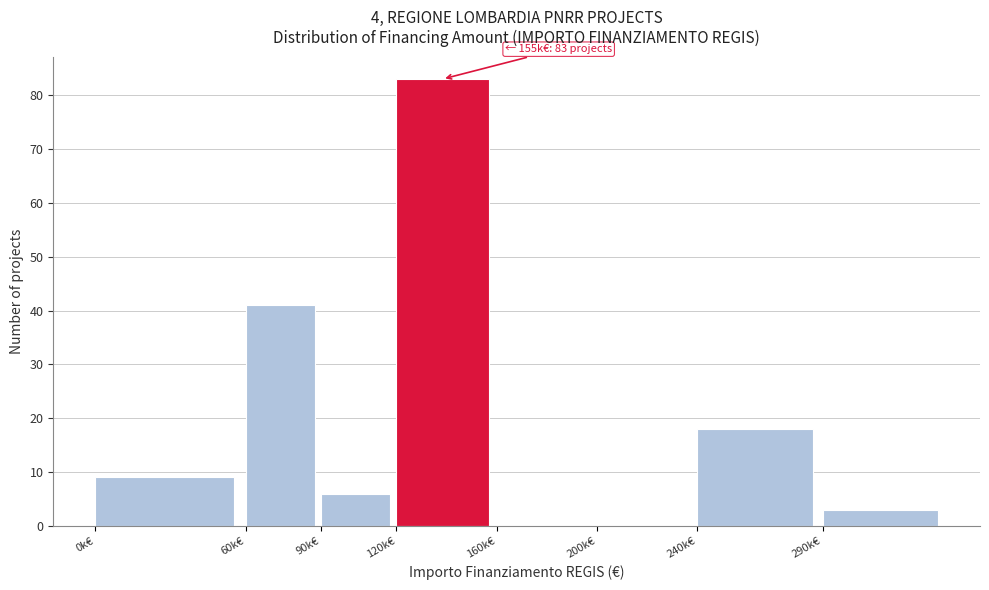

Reading right to left, extract all data points from this chart.

290k€=3	240k€=18	200k€=0	160k€=0	120k€=83	90k€=6	60k€=41	0k€=9